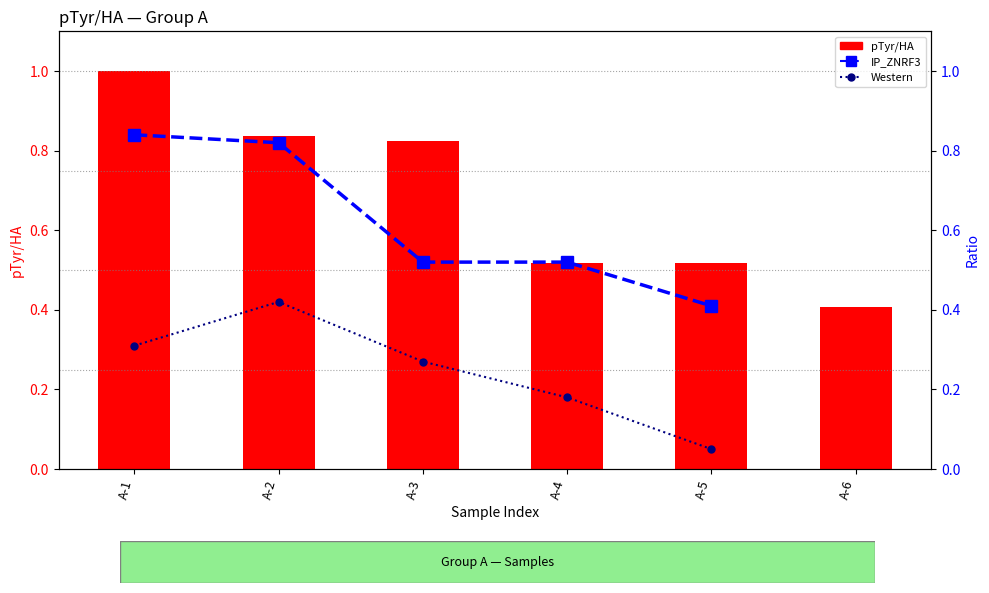

What is the difference between the Western values at A-3 and A-4?

0.1